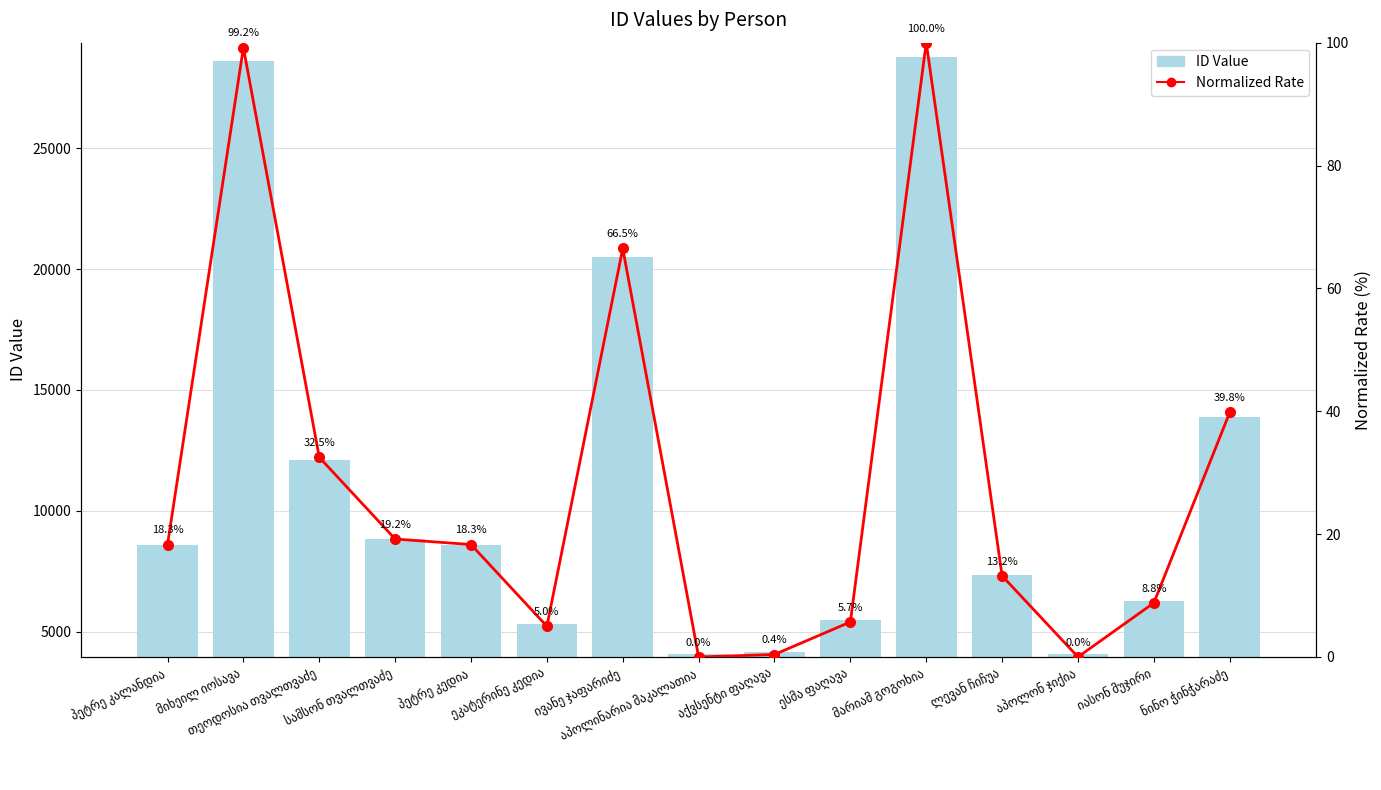

What is the total value across all series at პეტრე კედია?

8613.3